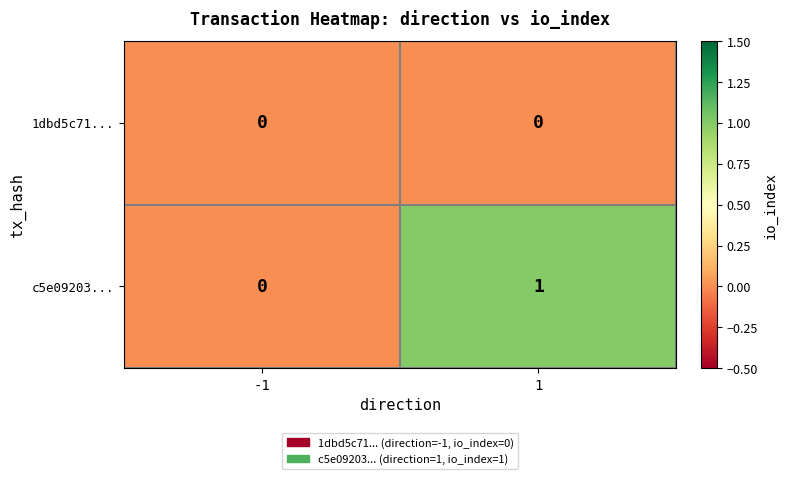

What is the maximum value shown in the chart?

1